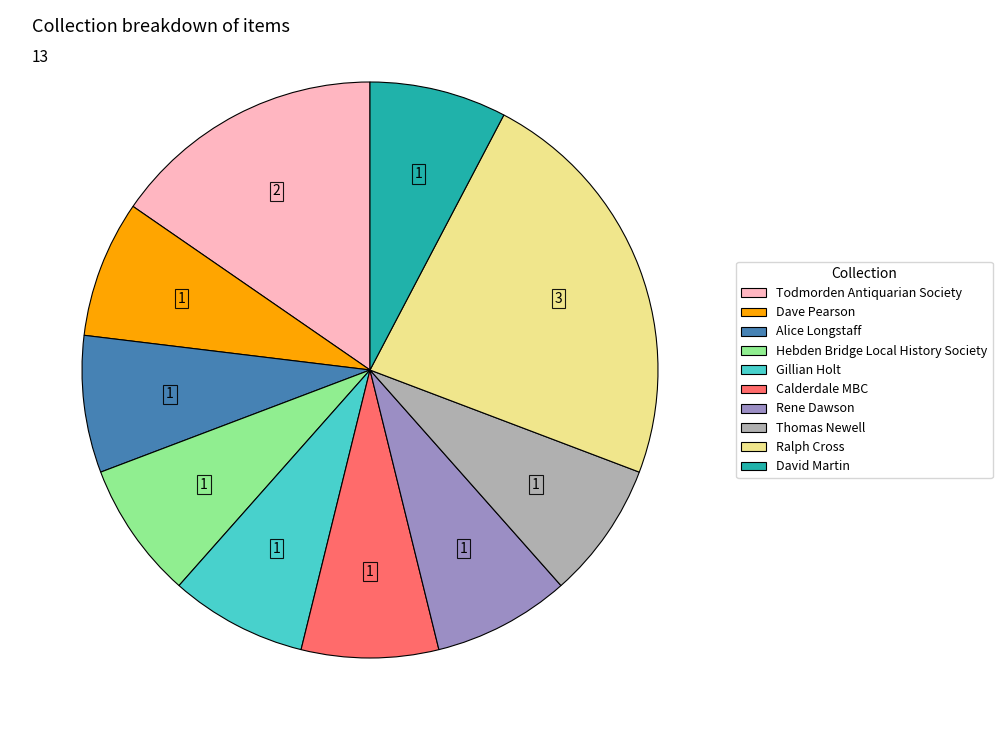

Does any single category account for the majority?

No